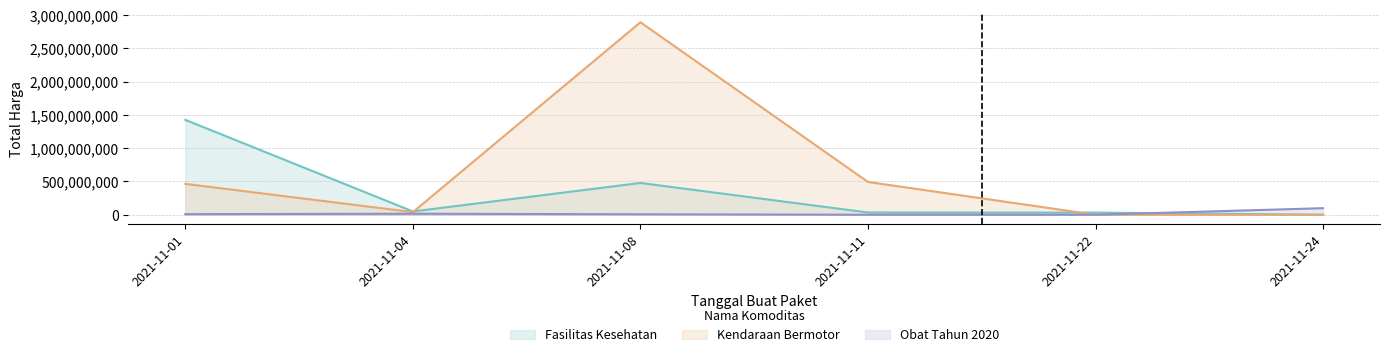

Which series ends up on top after the final intersection of Kendaraan Bermotor and Obat Tahun 2020?

Obat Tahun 2020